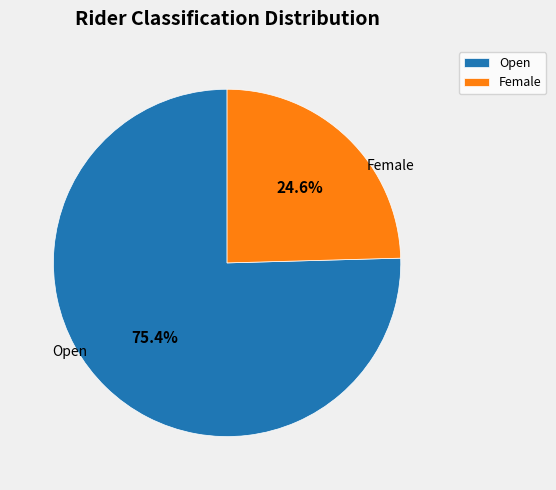

Which category accounts for the majority?

Open